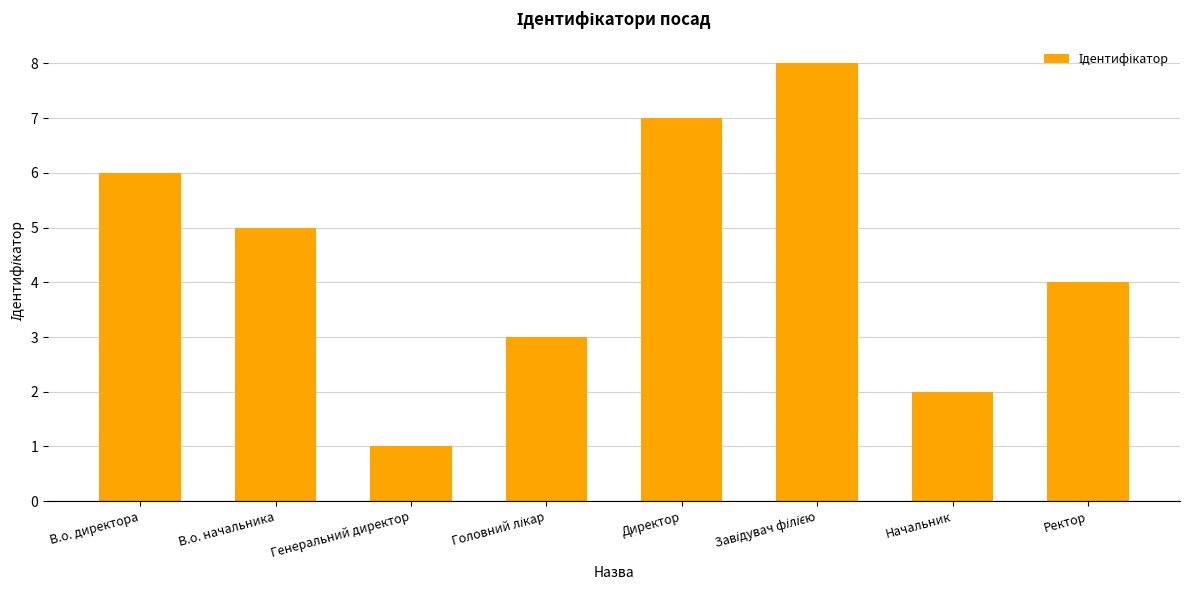

What is the sum of the values at Генеральний директор and Директор?

8